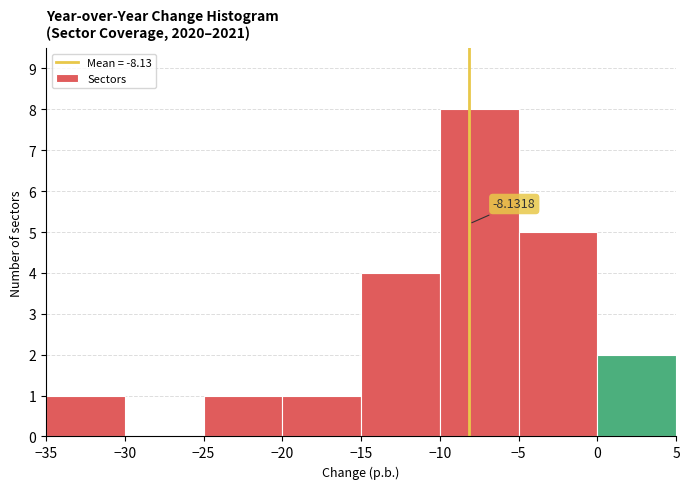

Which range on the x-axis has the tallest bar?

-10 to -5